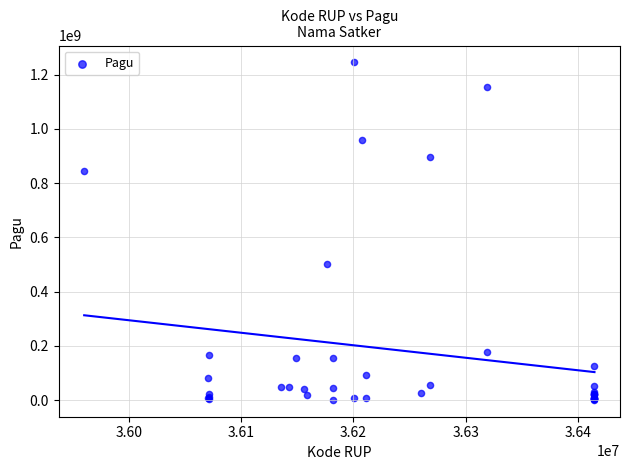

What Y value in the scatter plot is closest to 622840000?

499932000